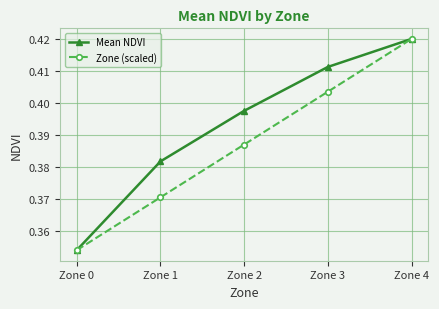

The value of Zone (scaled) at Zone 2 is 0.1. True or false?

False